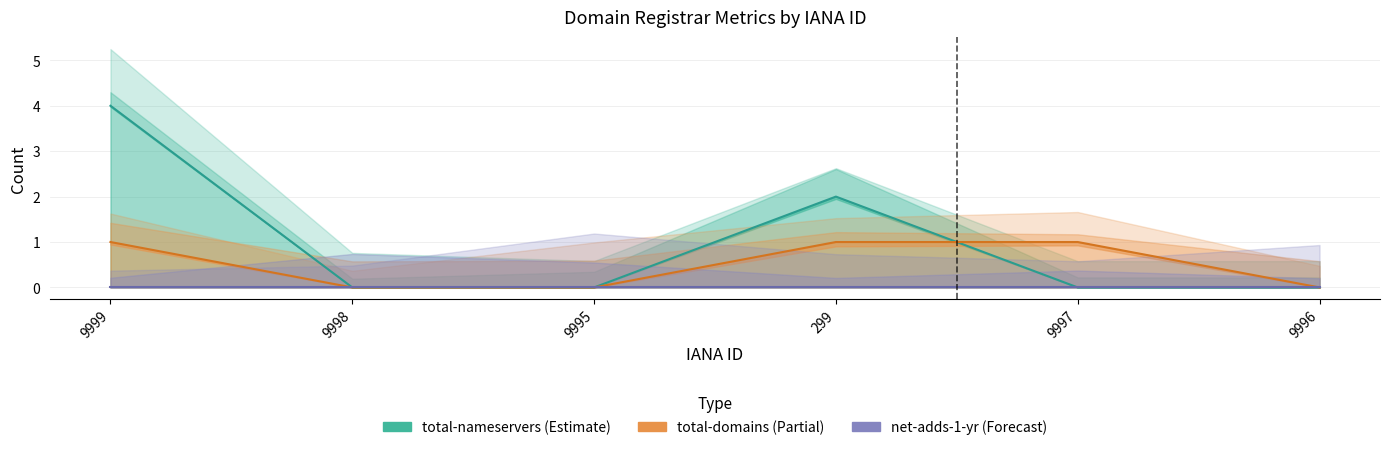

What is the difference between the highest and lowest values at 9999?

4